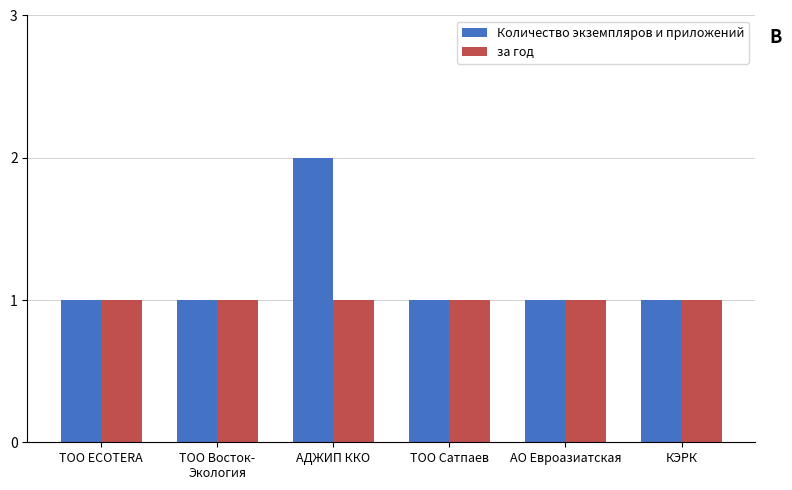

How many categories are shown in the chart?

6